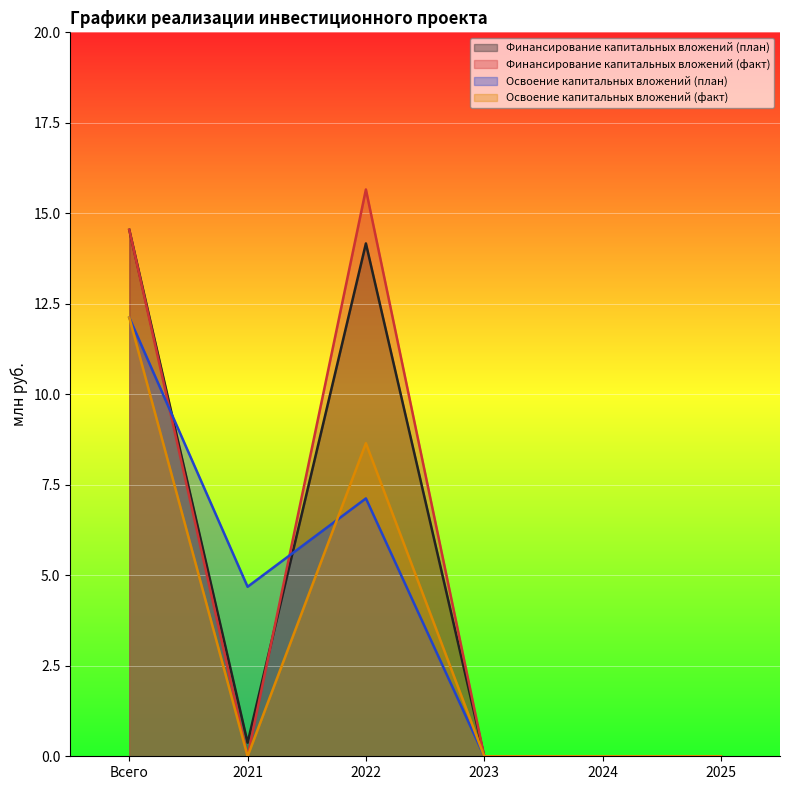

True or false: Финансирование капитальных вложений (план) and Освоение капитальных вложений (план) cross at least once.

True